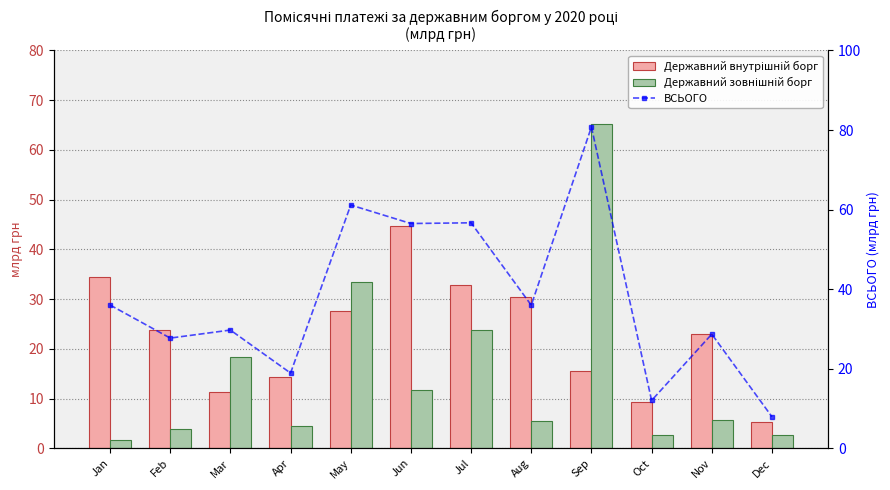

Rank the series at Jun from highest to lowest value.

ВСЬОГО, Державний внутрішній борг, Державний зовнішній борг